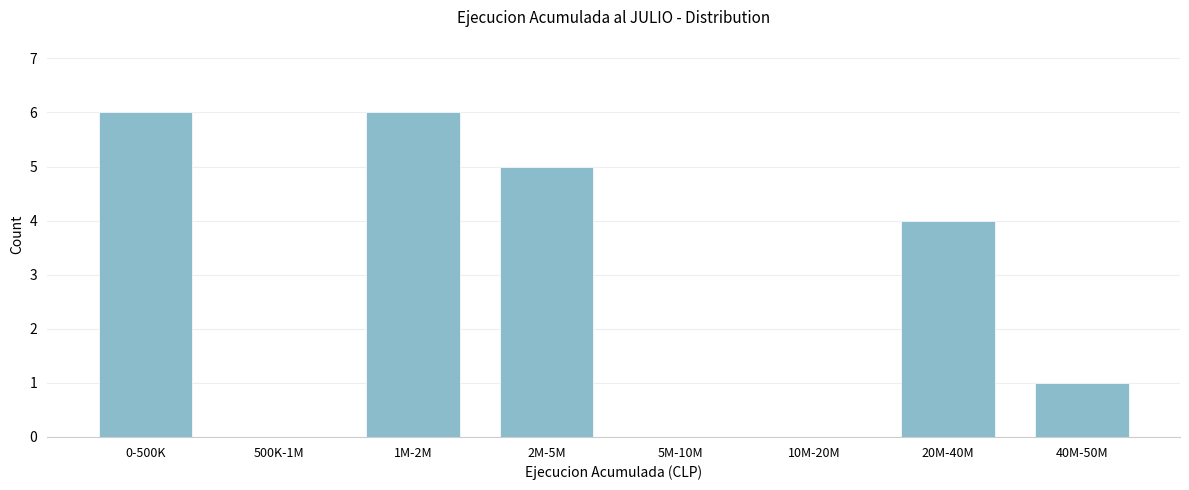

Reading left to right, list all the values displayed in this chart.

0-500K=6	500K-1M=0	1M-2M=6	2M-5M=5	5M-10M=0	10M-20M=0	20M-40M=4	40M-50M=1